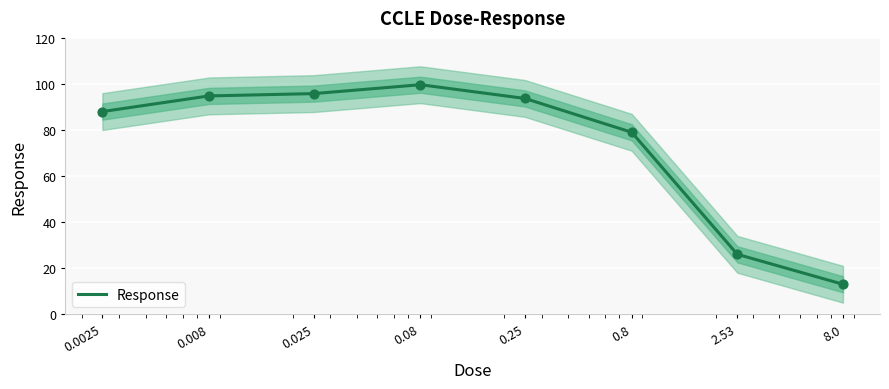

What is the change in value from 0.025 to 0.8?

-16.8